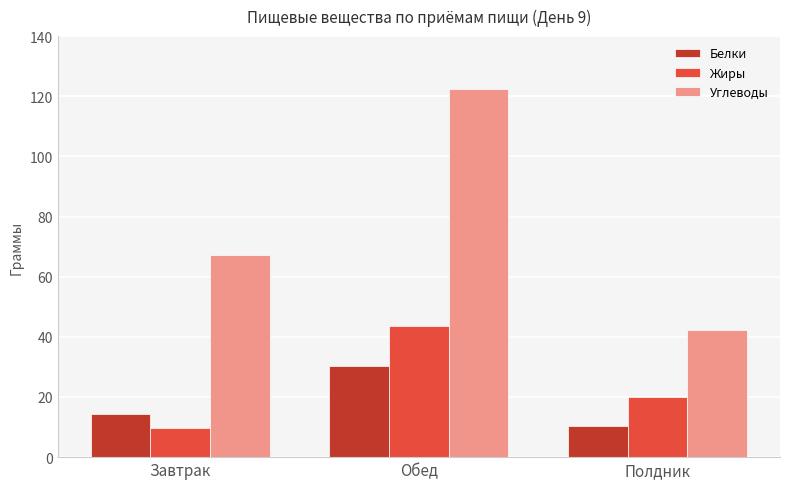

List the labels in order of Жиры value, largest first.

Обед, Полдник, Завтрак